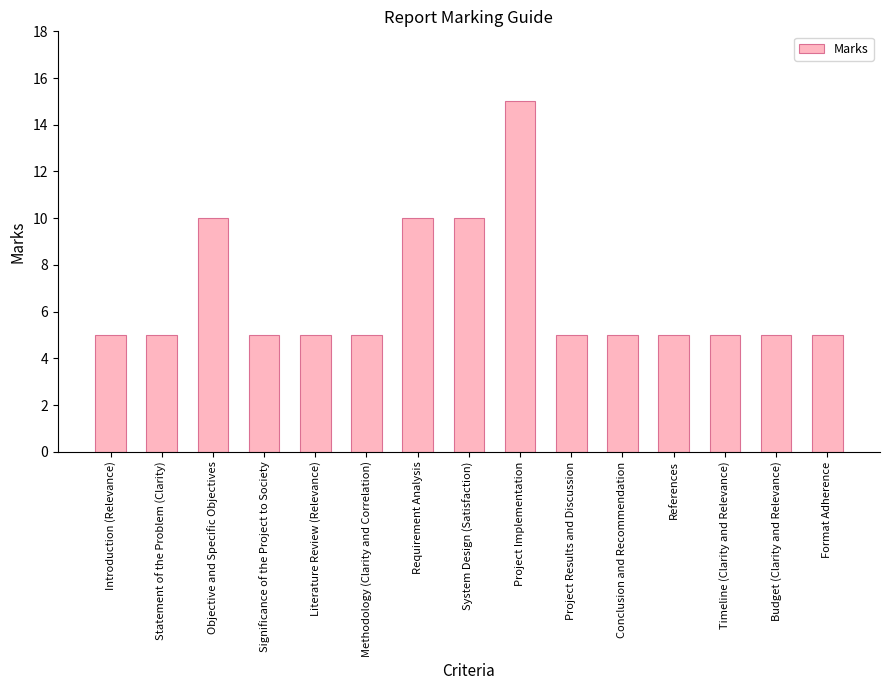

What is the greatest value displayed?

15